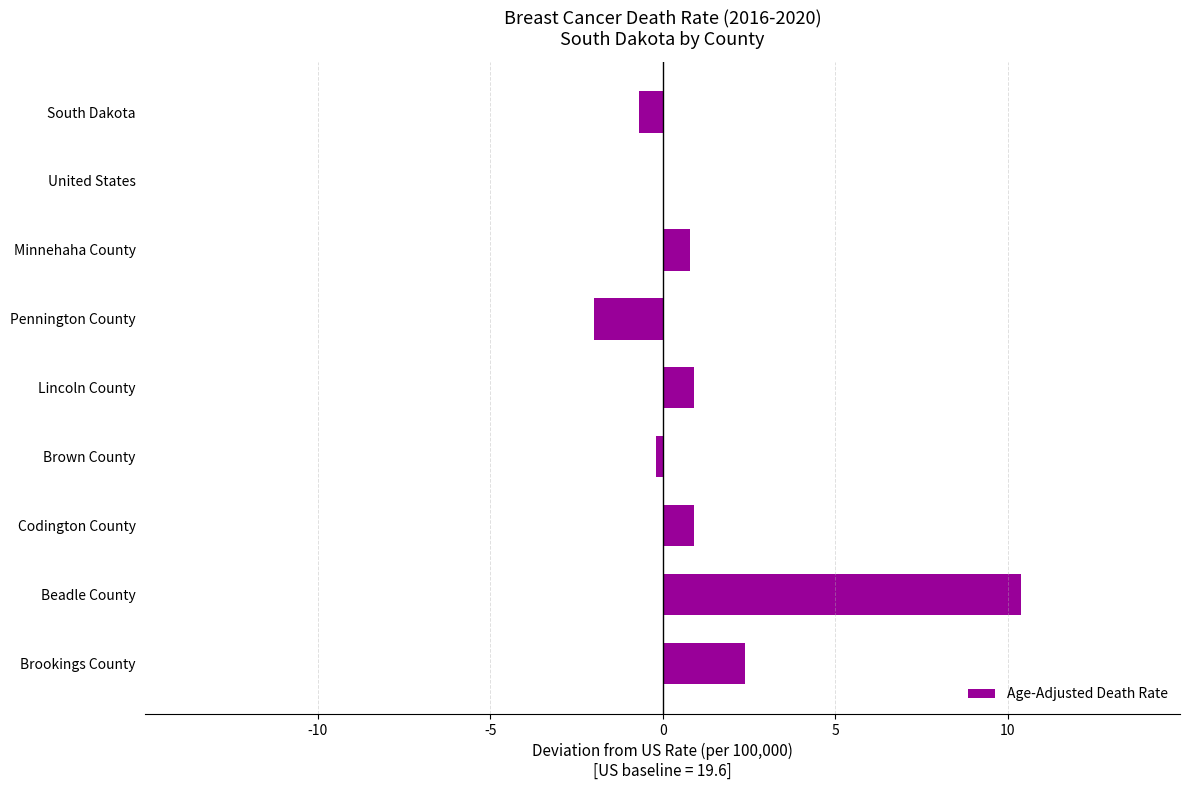

True or false: the data shows 0.8 at Minnehaha County.

True